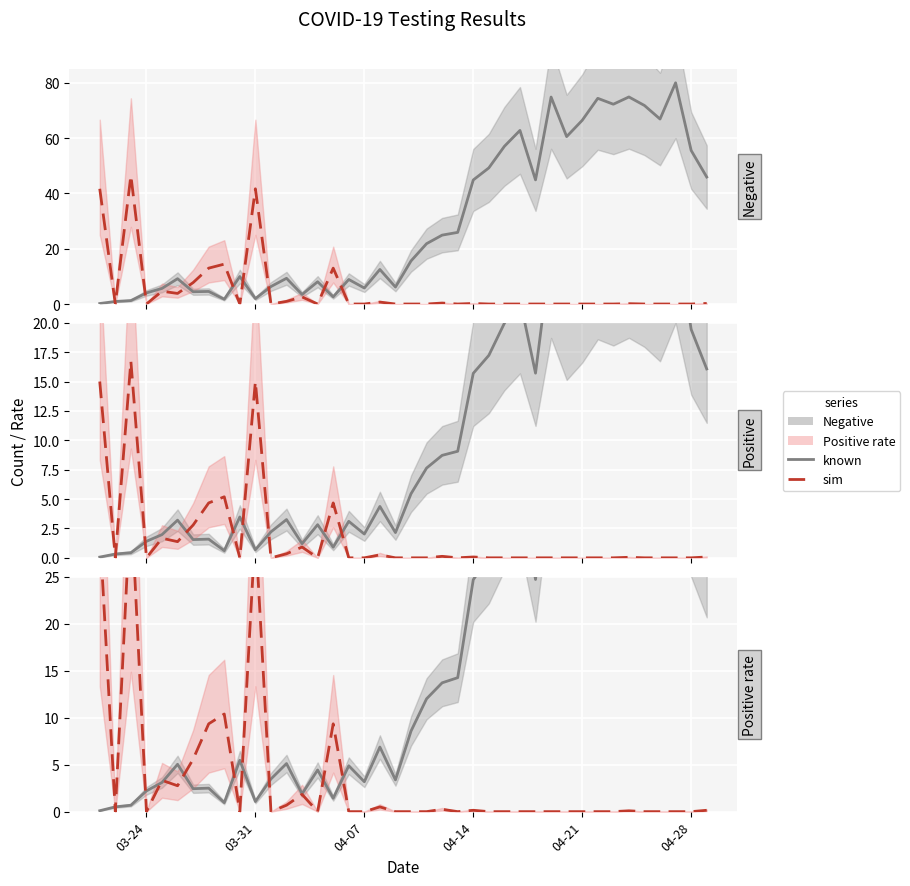

Which series changed the most between 2020-03-25 and 2020-04-02?

Positive rate